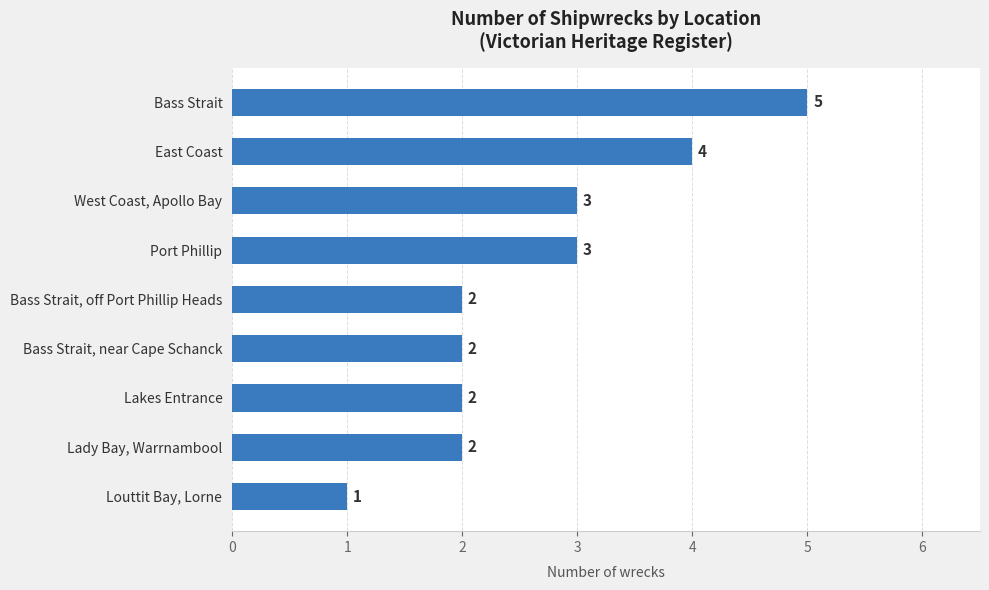

Read the value at West Coast, Apollo Bay.

3